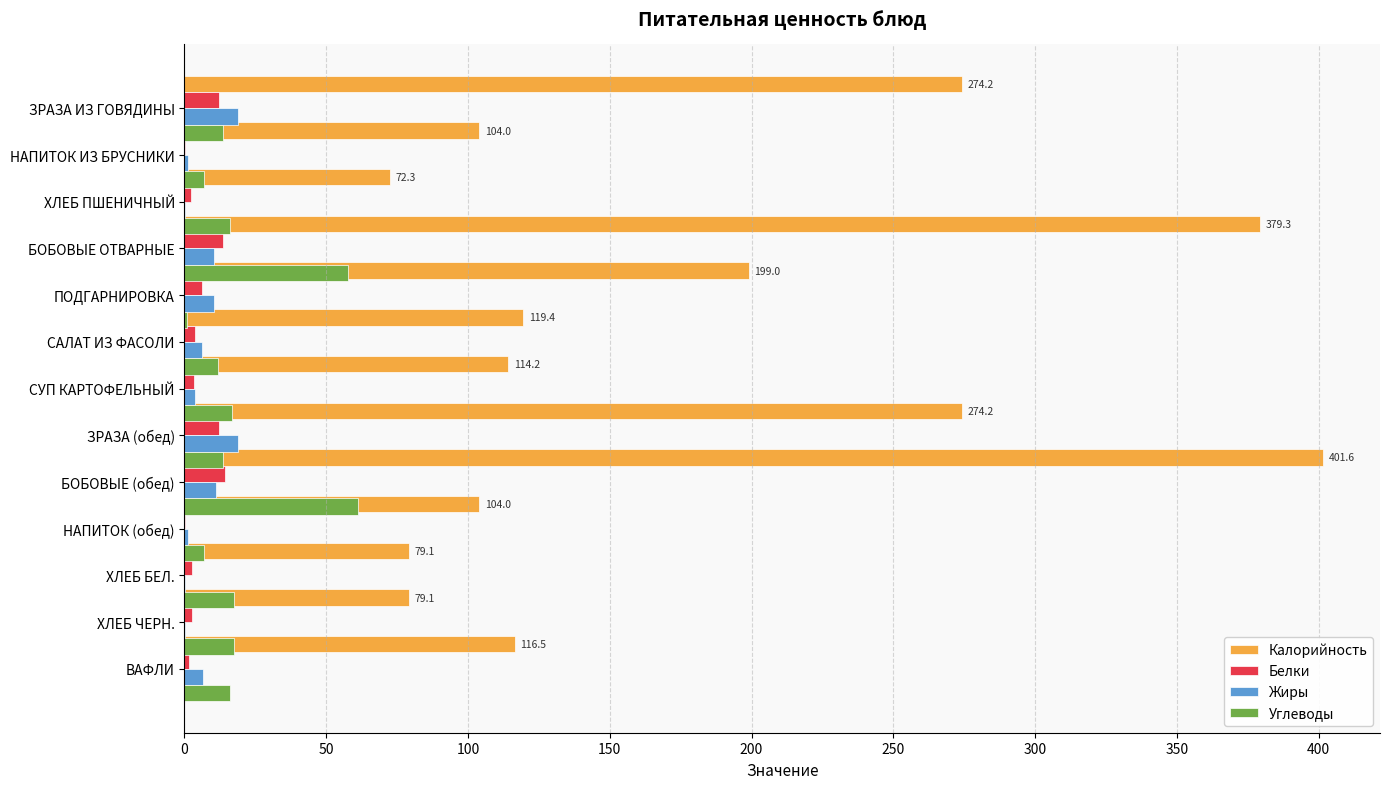

How many distinct data groups are displayed?

4